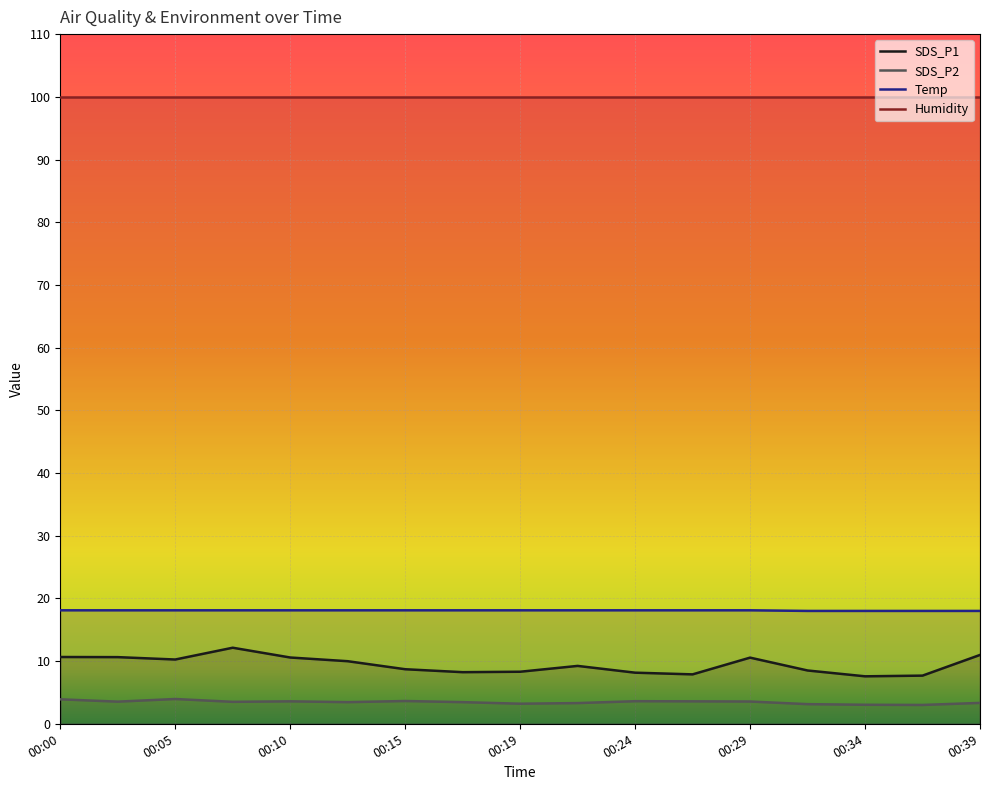

What is the total value across all series at 00:29?

132.1